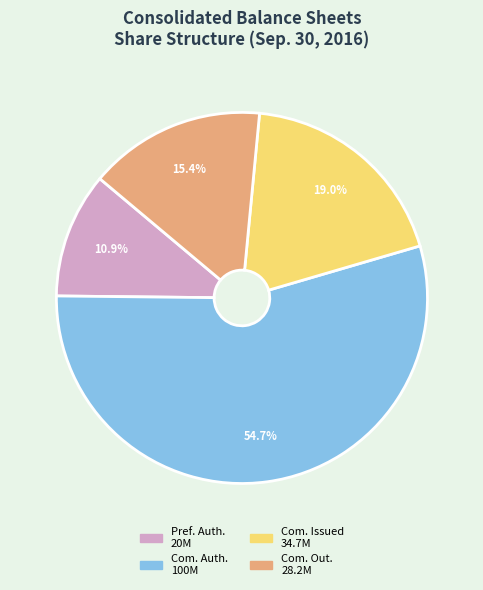

How many slices are in this pie chart?

4